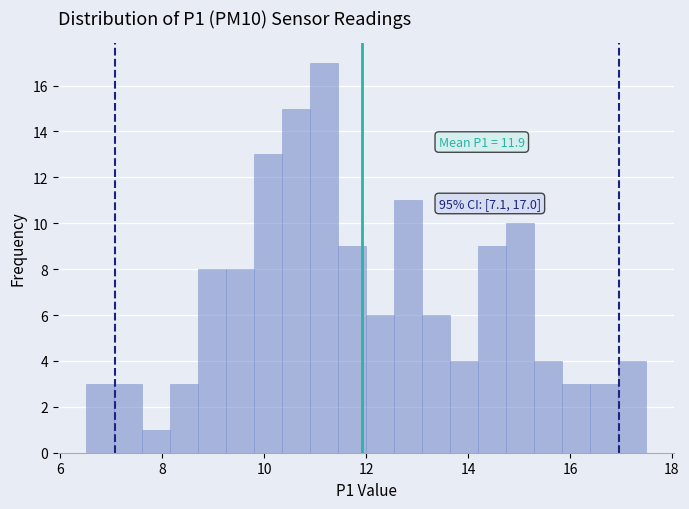

Around what value on the x-axis is the tallest bar? Give the approximate position of its centre, as read against the axis.

11.2